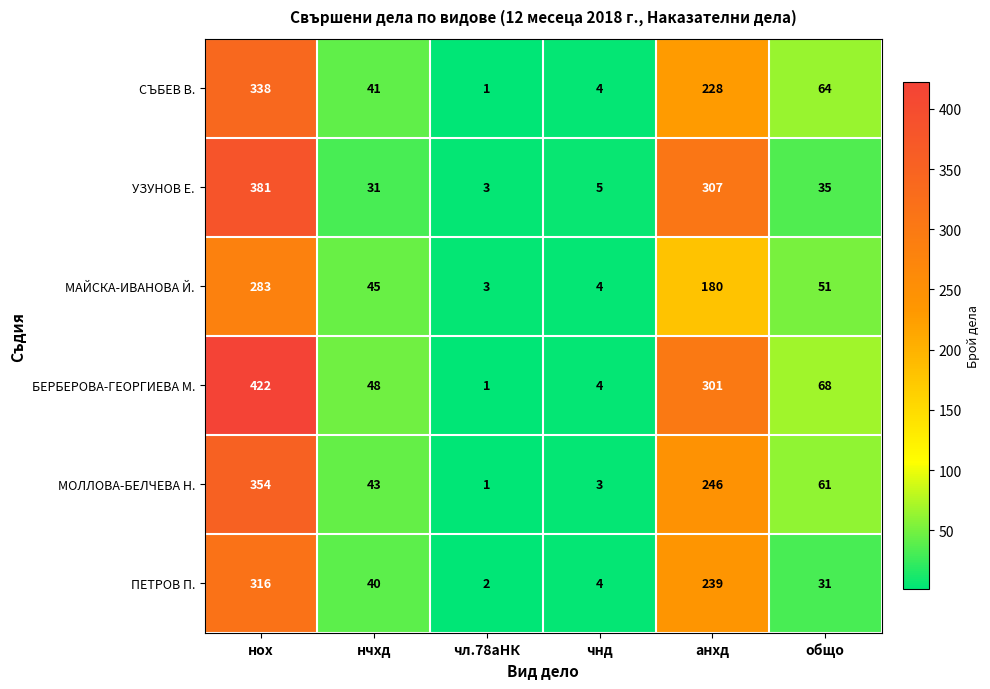

At how many categories does at least one series exceed 66?

3